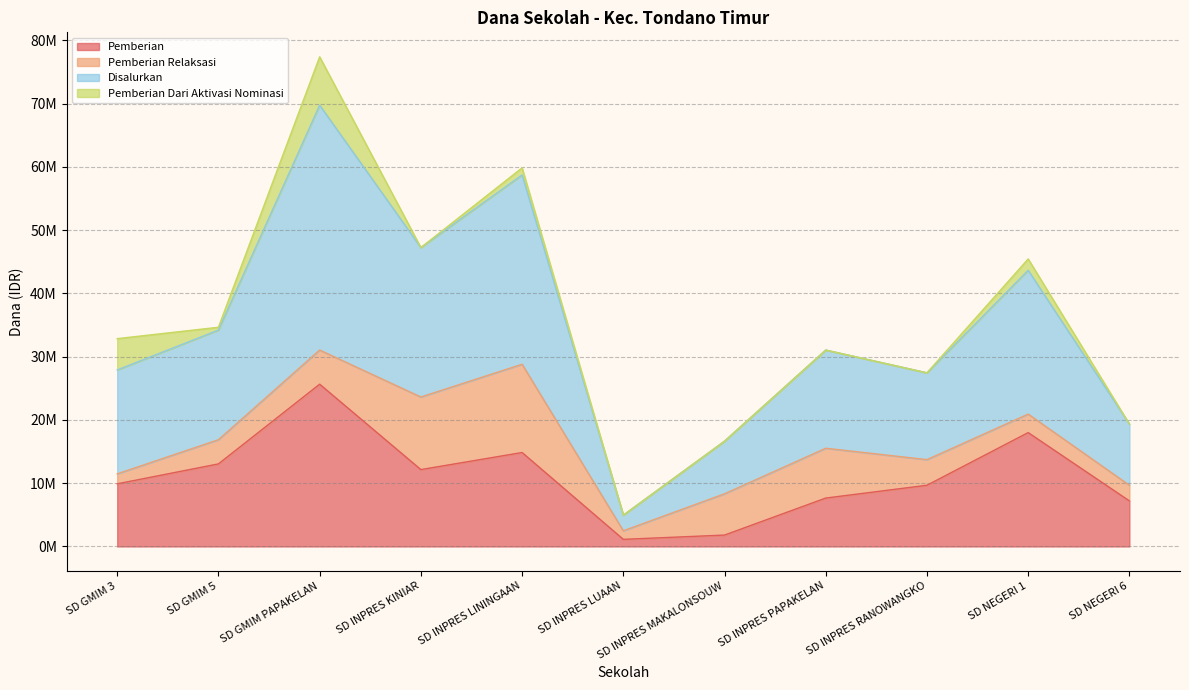

Which category has the highest value in the Pemberian series?

SD GMIM PAPAKELAN